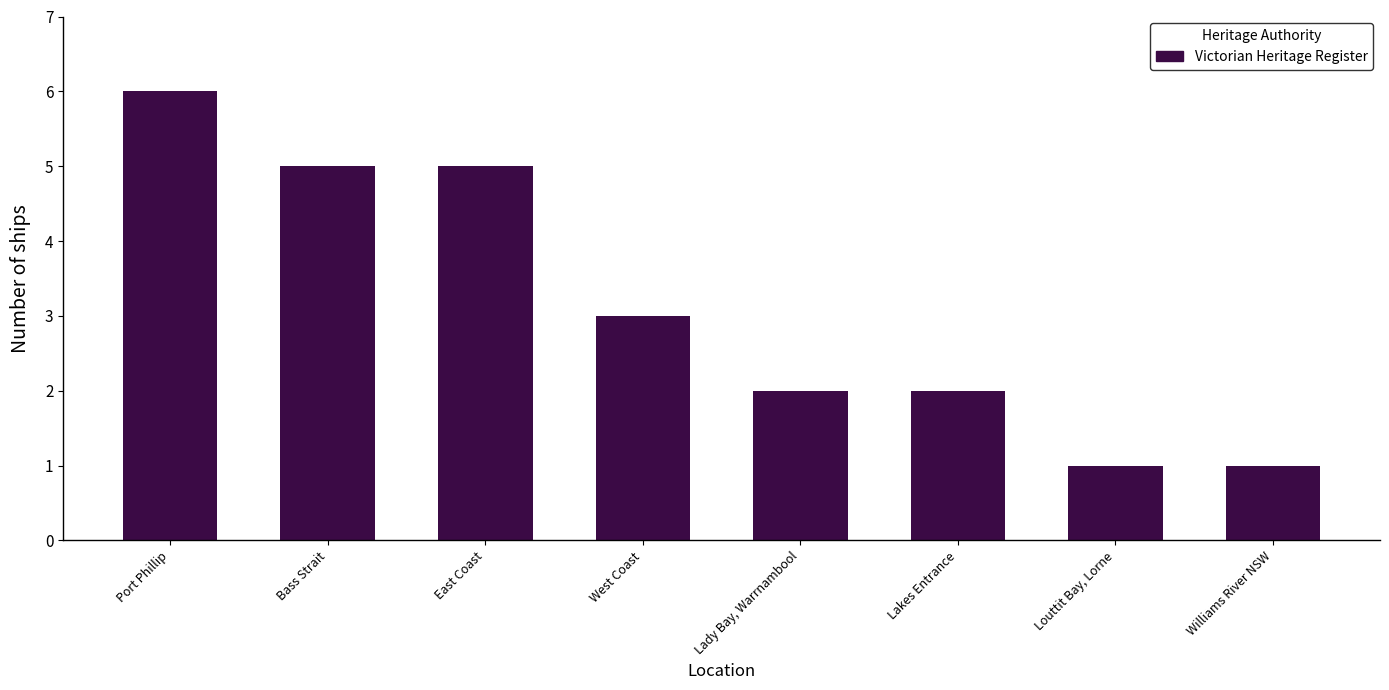

Does the chart contain any negative values?

No